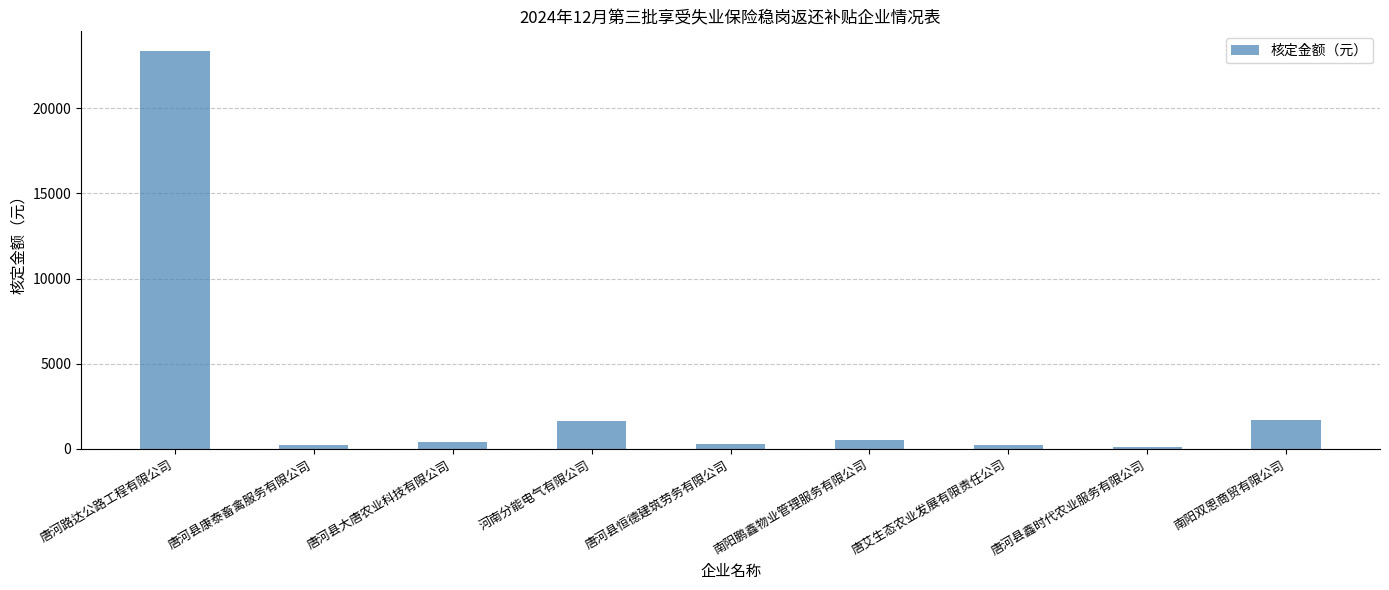

Count the number of values greater than 429.

5